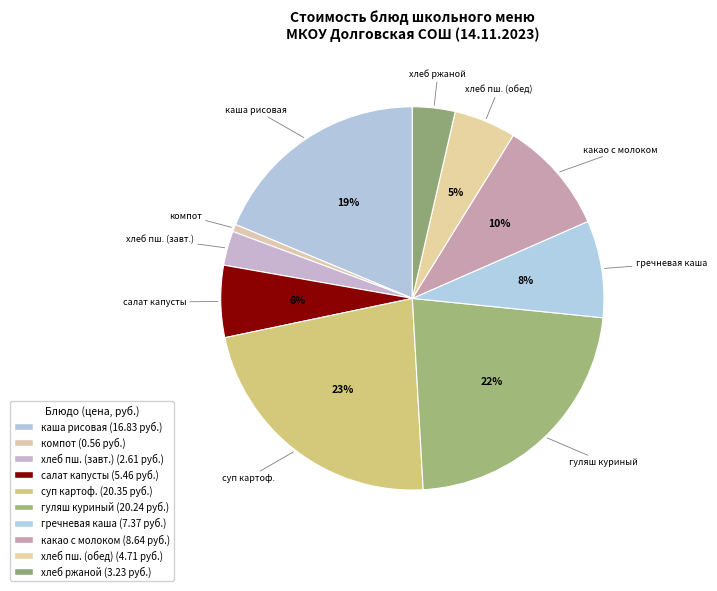

Count the number of slices in the pie.

10